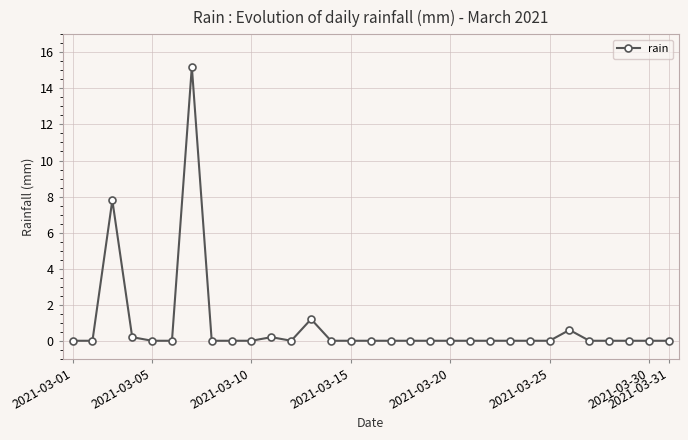

What is the greatest value displayed?

15.2